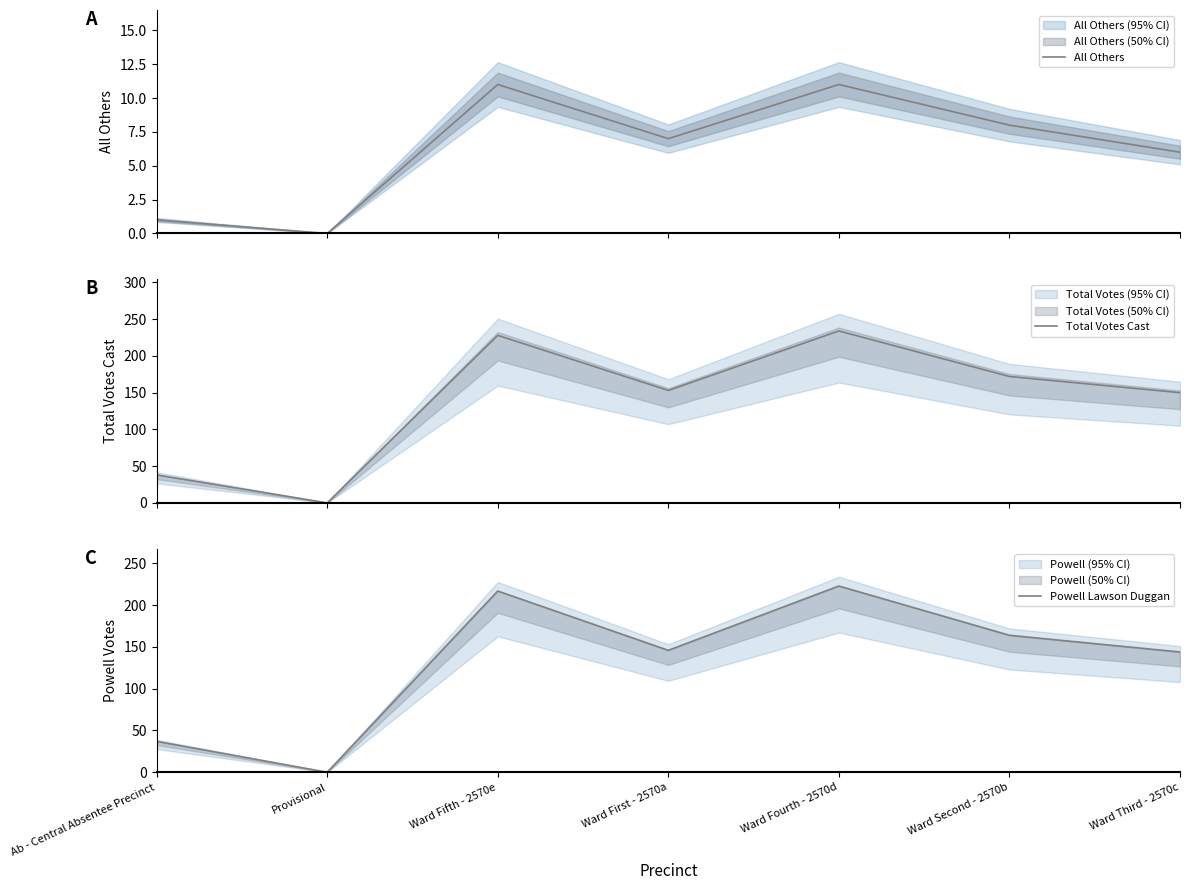

Reading left to right, what are all the values shown in this chart?

All Others: 1	0	11	7	11	8	6
Total Votes Cast: 38	0	228	153	234	172	150
Powell Lawson Duggan: 37	0	217	146	223	164	144